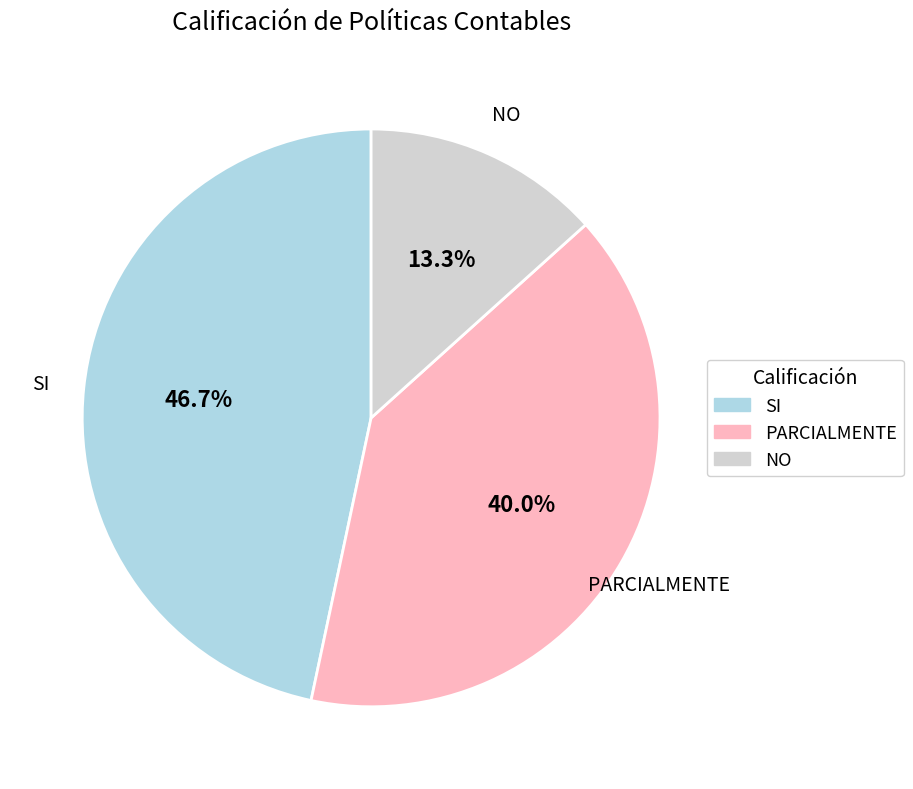

To the nearest percent, what percentage of the pie is PARCIALMENTE?

40%